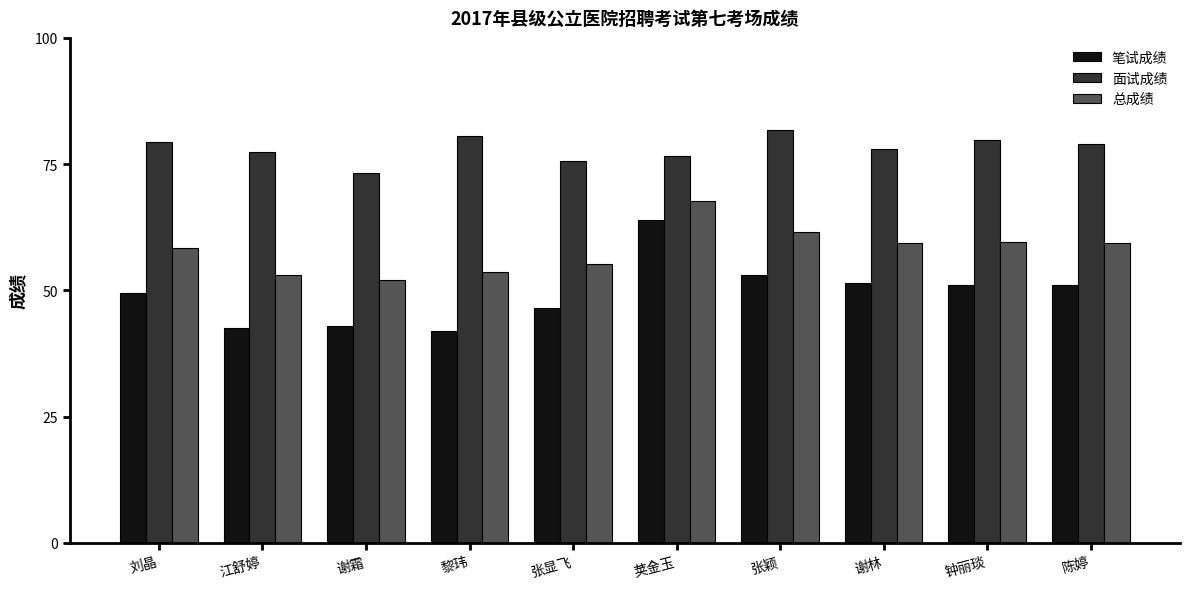

The value of 总成绩 at 荚金玉 is 88.6. True or false?

False